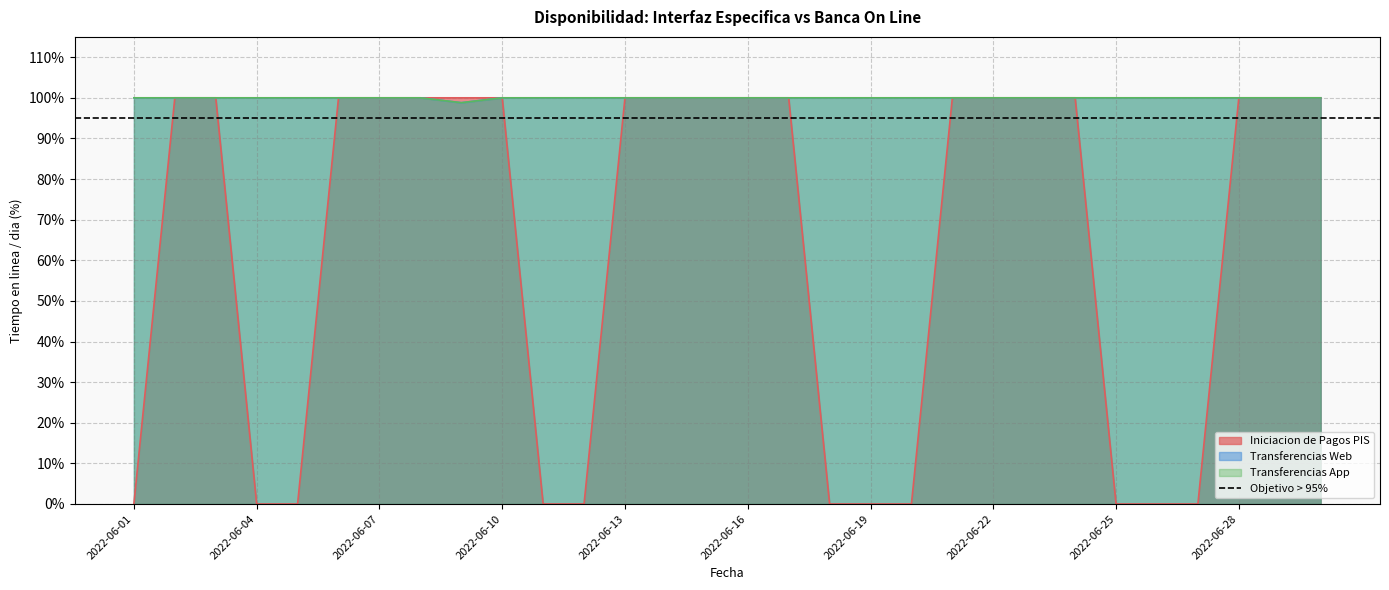

True or false: Transferencias App has a value of 24.5 at 2022-06-16.

False